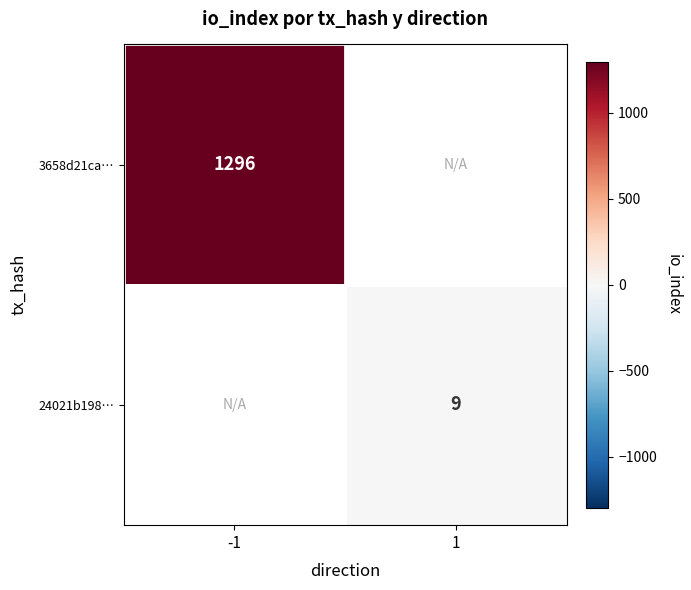

True or false: 24021b198… has a value of 3.0 at 1.

False